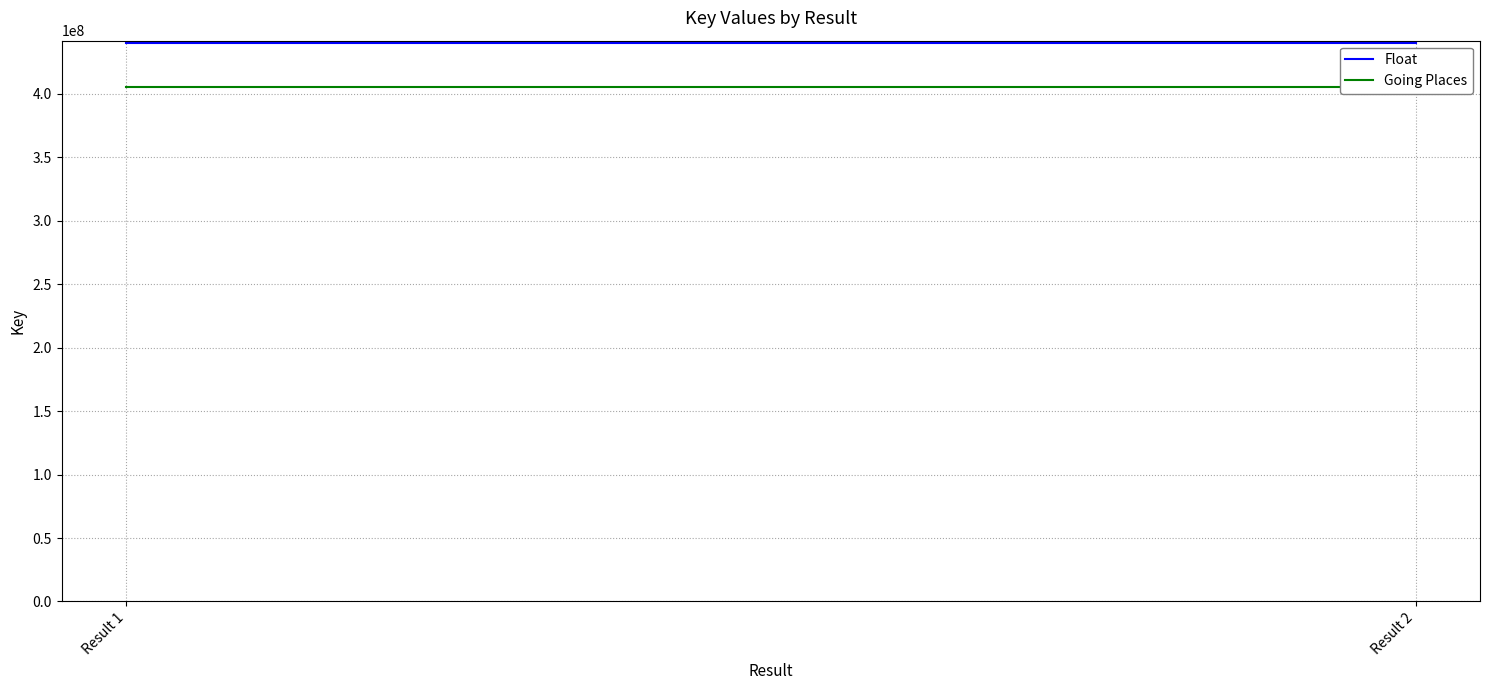

Rank the categories by Going Places value from lowest to highest.

Result 1, Result 2